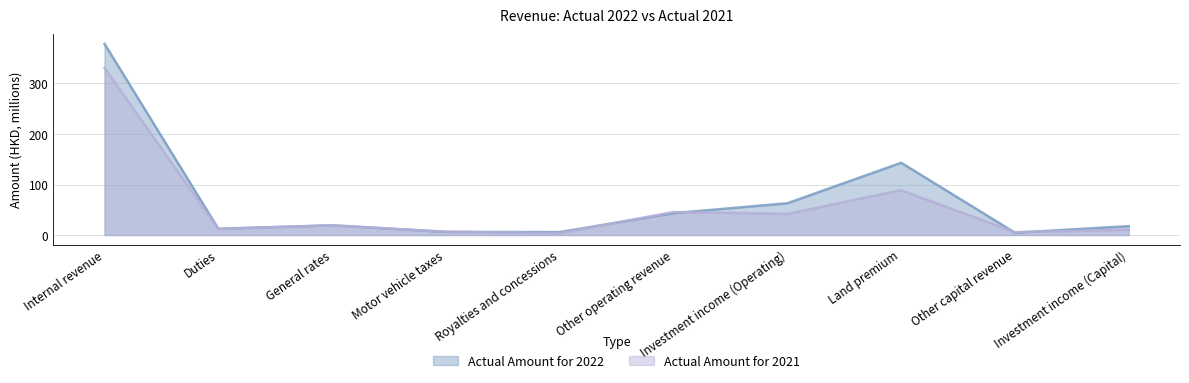

How many values in the Actual Amount for 2022 series exceed 19?

5